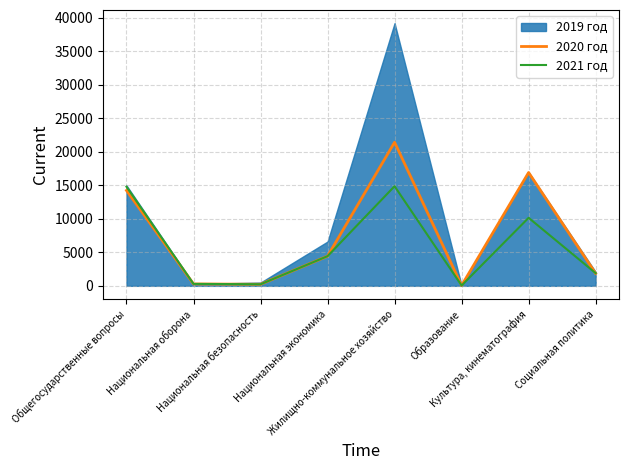

Is it true that 2021 год equals 68.7 at Образование?

False